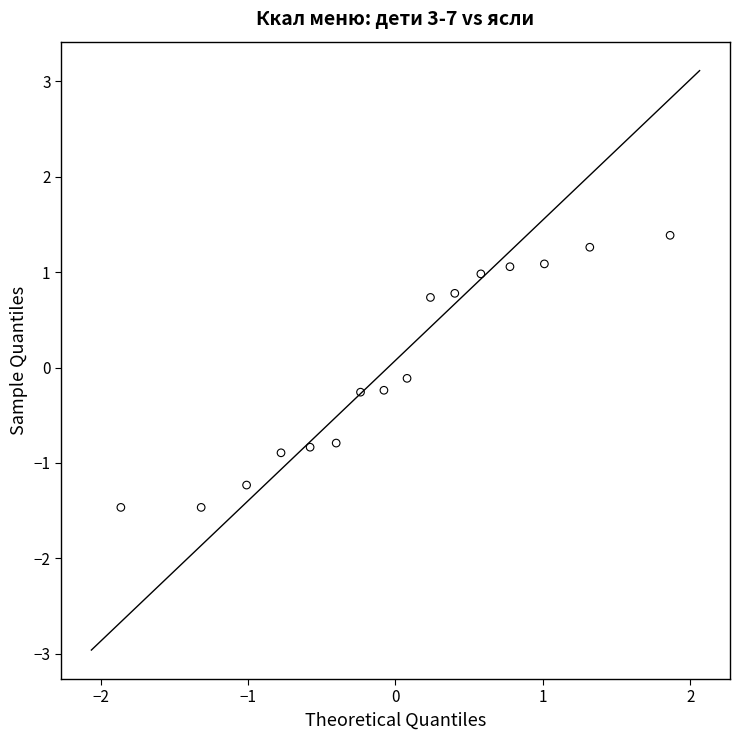

What is the range of Y values (max minus min)?

2.9